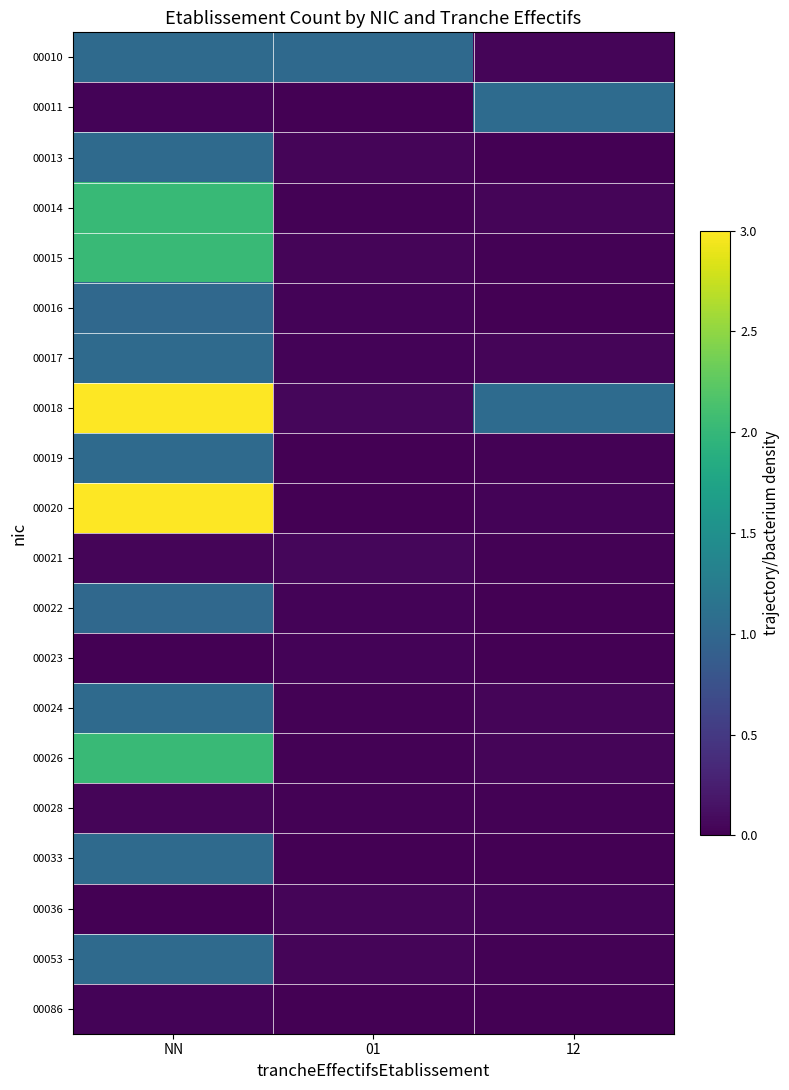

Rank the series by their maximum value, from highest to lowest.

00018, 00020, 00026, 00015, 00014, 00011, 00017, 00019, 00010, 00013, 00053, 00033, 00024, 00022, 00016, 00021, 00028, 00036, 00086, 00023